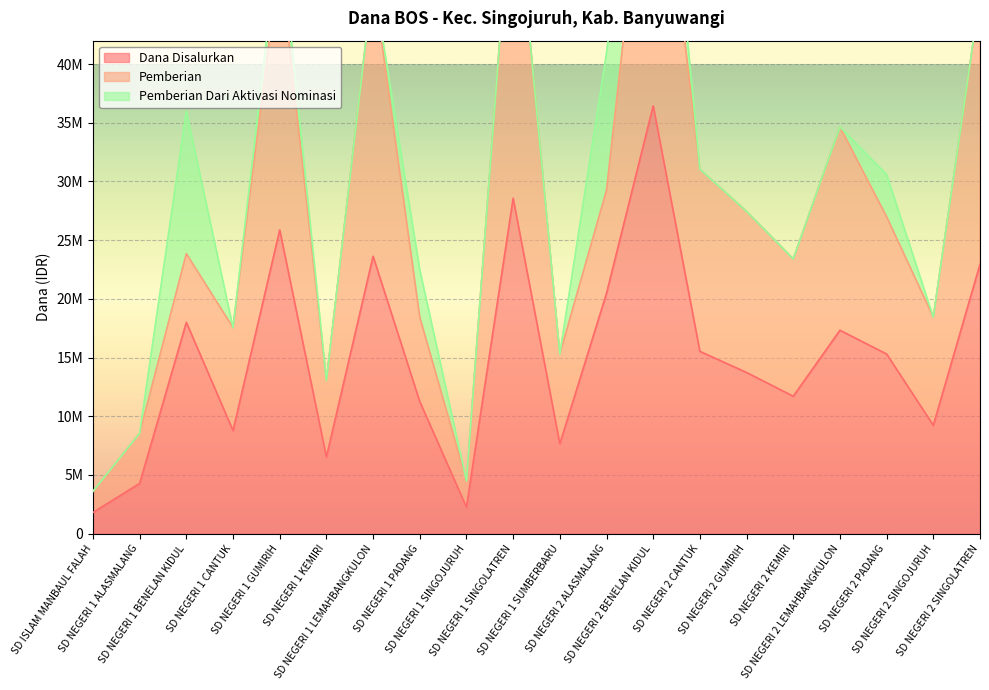

At which label does Dana Disalurkan first exceed 15300000?

SD NEGERI 1 BENELAN KIDUL